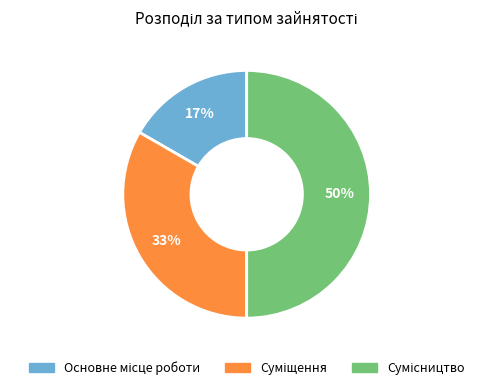

To the nearest percent, what is the average slice percentage?

33%